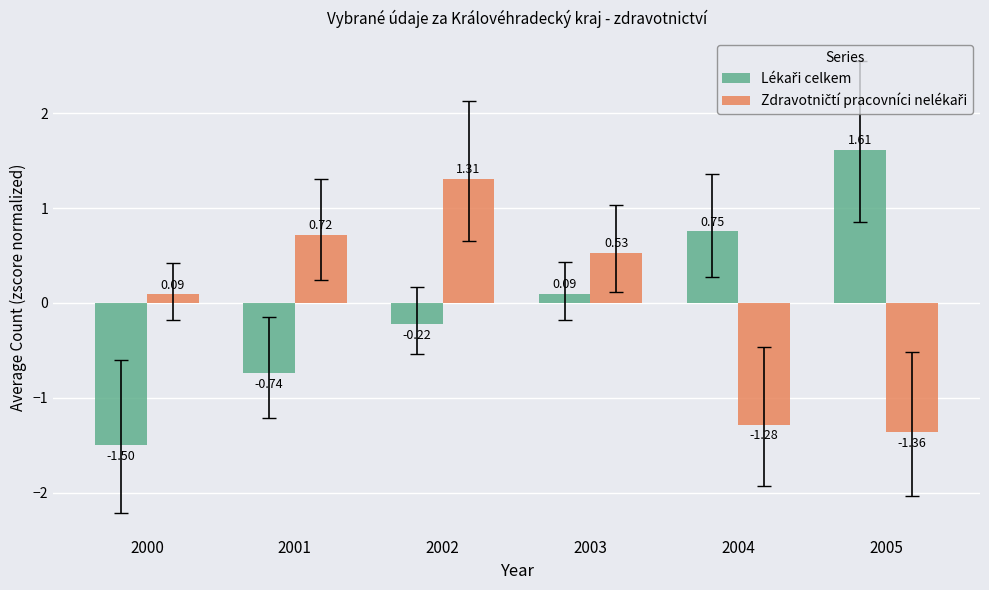

What is the spread (max minus min) of values at 2005?

3.0